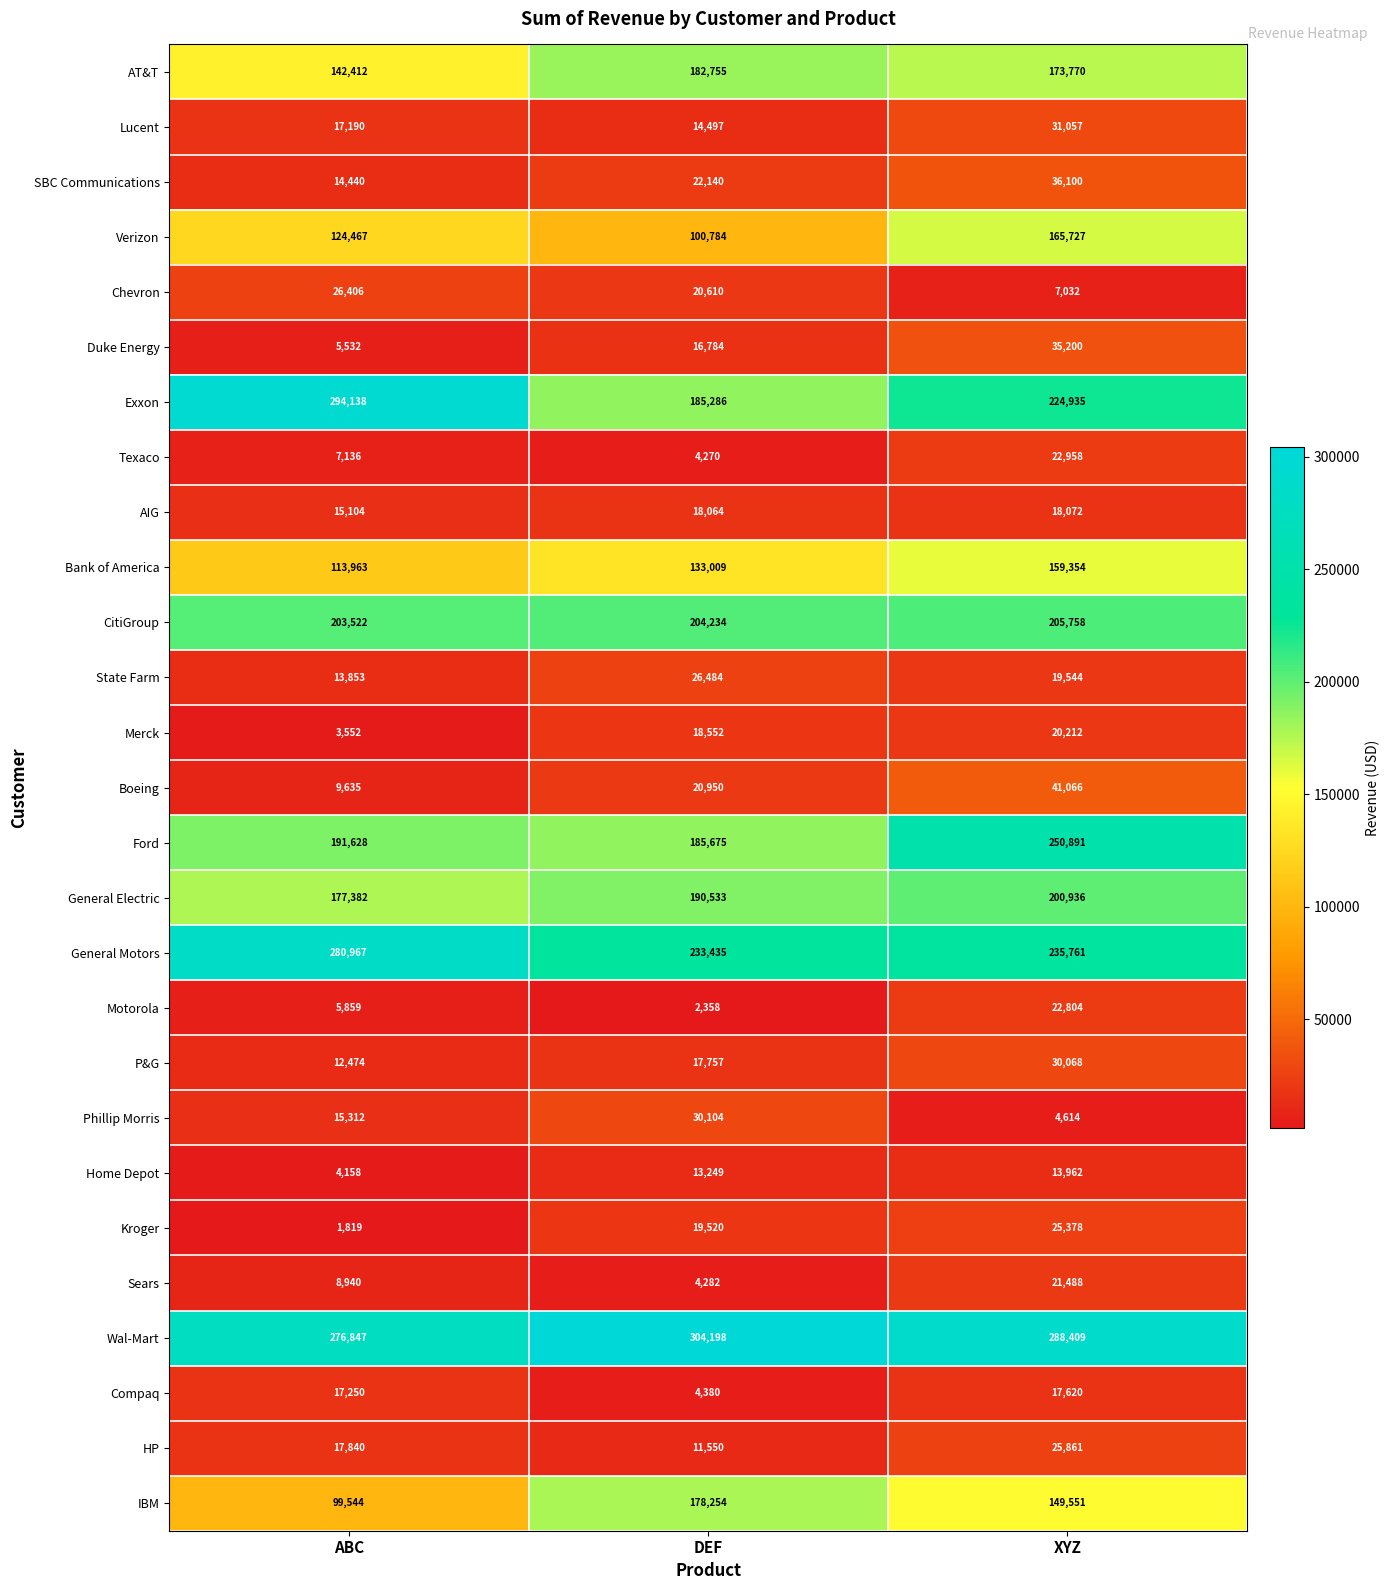

At ABC, list the series in order from smallest to largest.

Kroger, Merck, Home Depot, Duke Energy, Motorola, Texaco, Sears, Boeing, P&G, State Farm, SBC Communications, AIG, Phillip Morris, Lucent, Compaq, HP, Chevron, IBM, Bank of America, Verizon, AT&T, General Electric, Ford, CitiGroup, Wal-Mart, General Motors, Exxon